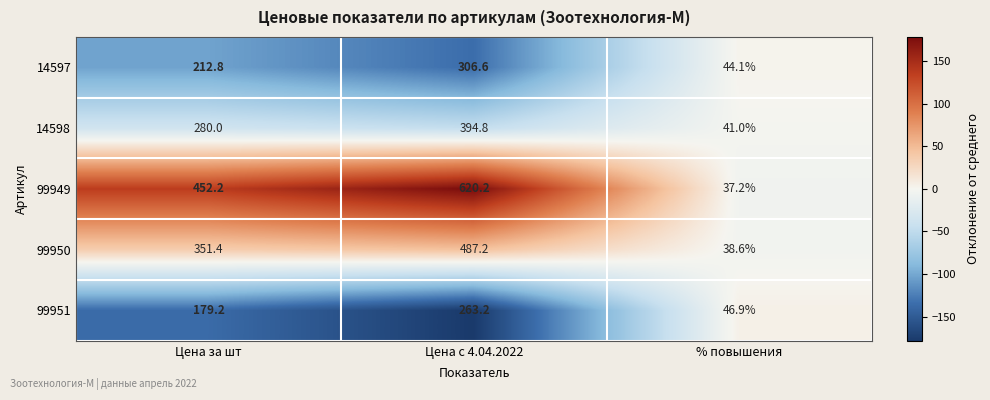

Which series has the largest range (max minus min)?

99949